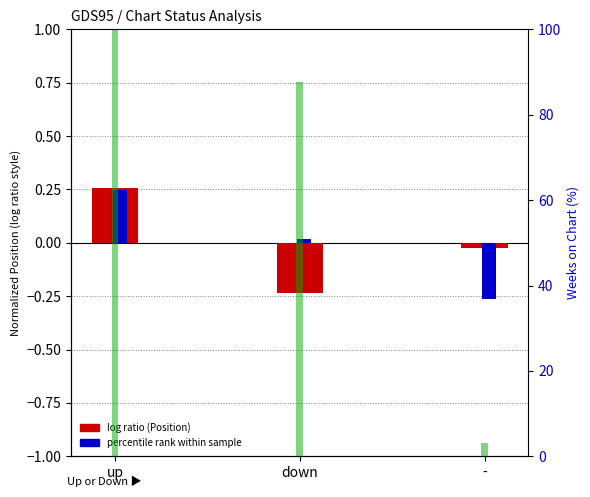

Does the chart contain stacked bars?

No